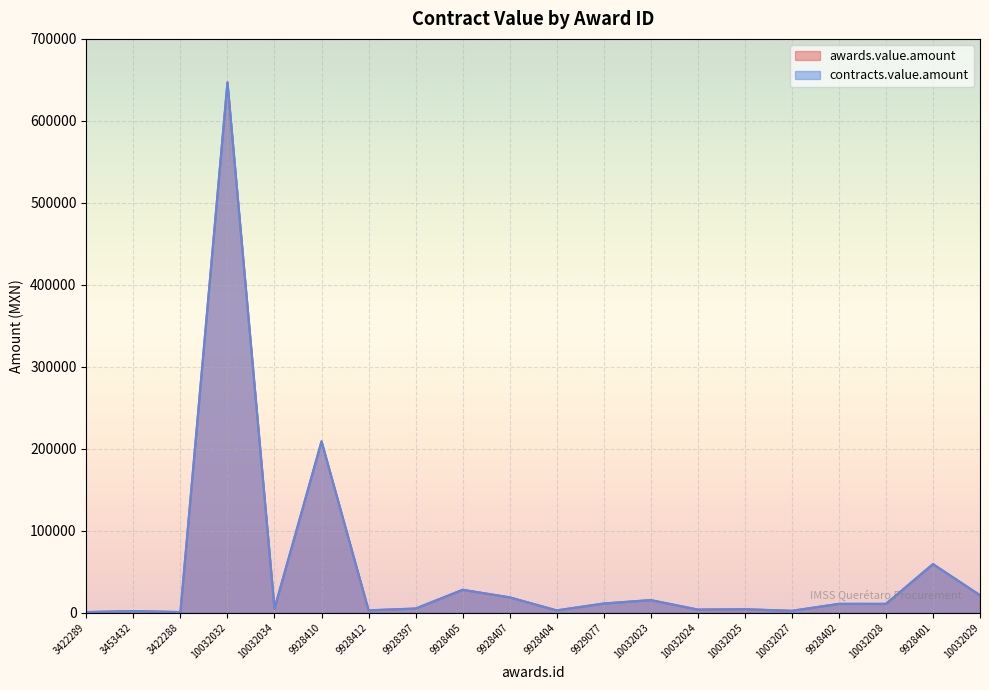

What are all the series names shown in the legend?

awards.value.amount, contracts.value.amount